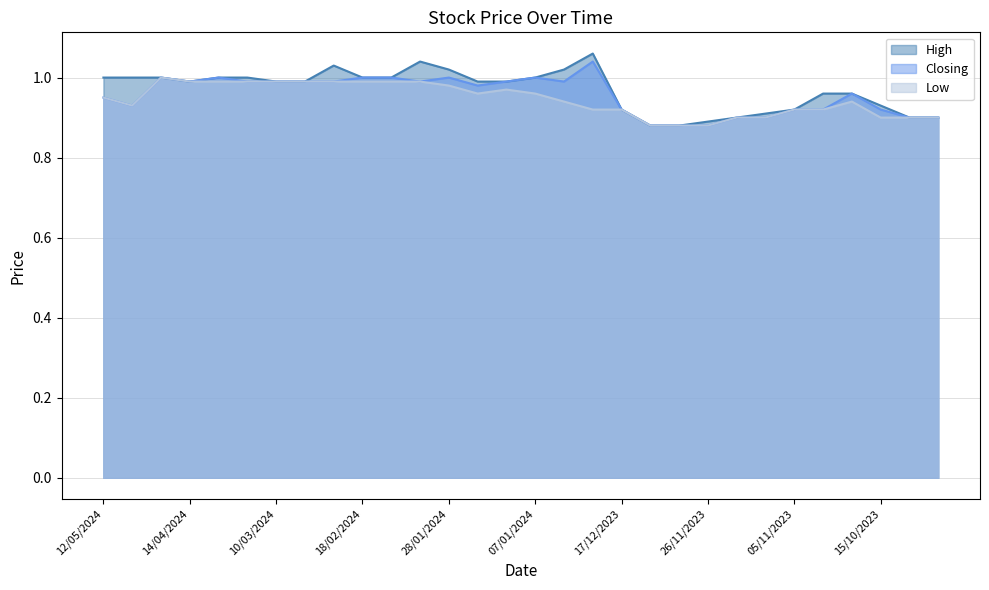

Rank the series by their average value, from highest to lowest.

High, Closing, Low